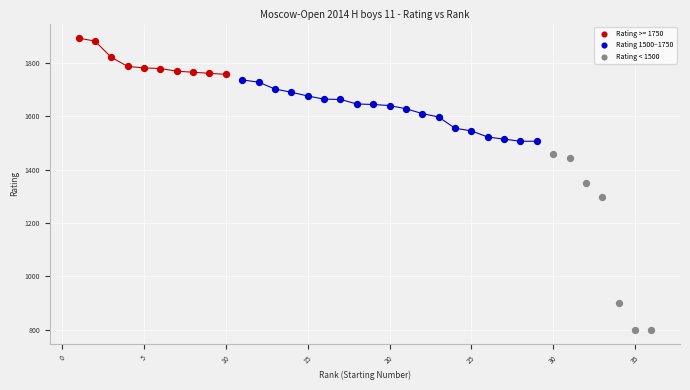

Which series contains the lowest Y value?

Rating < 1500